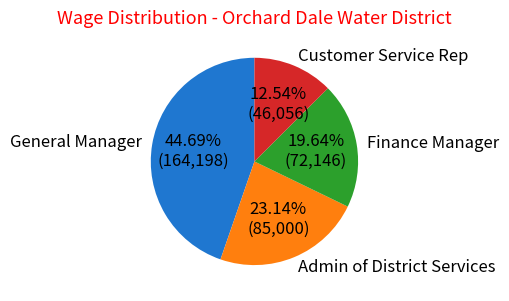

Is it true that Customer Service Rep is 23% of the pie?

False